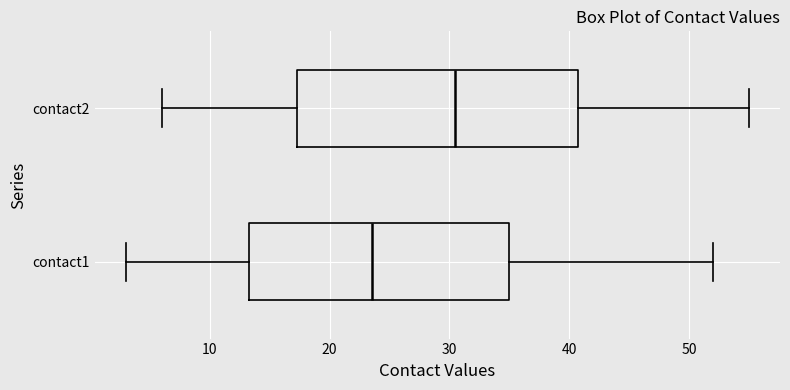

Reading bottom to top, read every box against the x-axis: the position of its median line, the range the box covers, and the ends of its whiskers. The values are not printed on the chart, so give them approximately, as read against the axis.

contact1: median 24, box 13 to 35, whiskers 3 to 52
contact2: median 31, box 17 to 41, whiskers 6 to 55